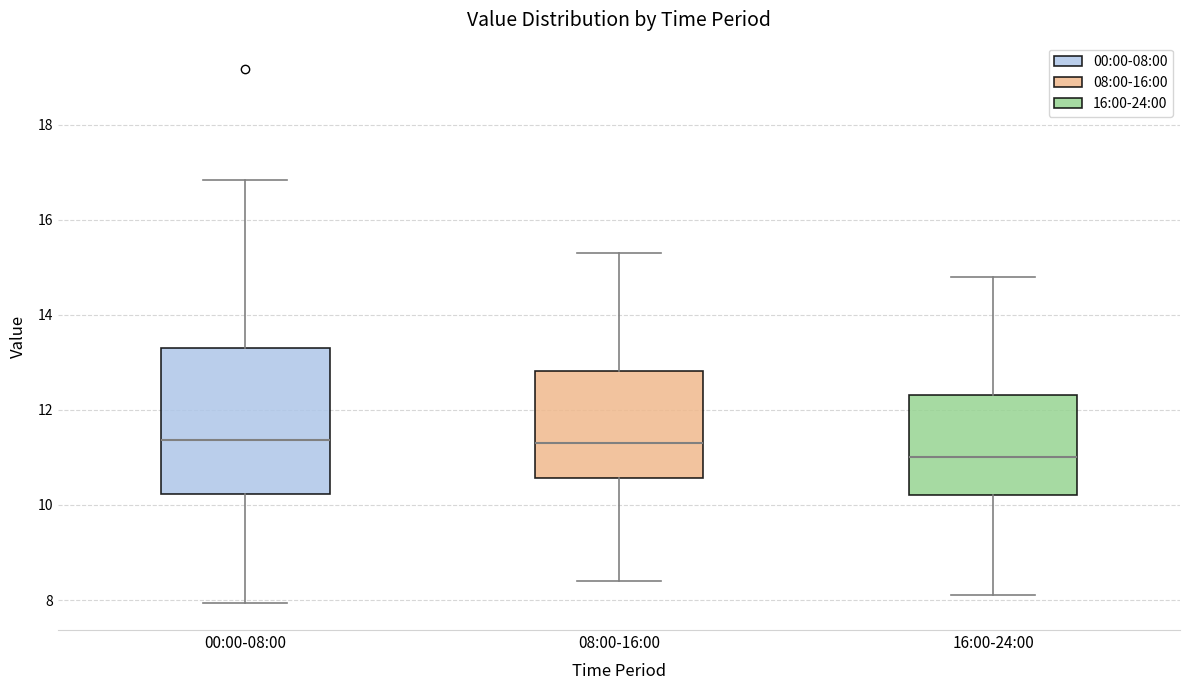

Reading left to right, read every box against the y-axis: the position of its median line, the range the box covers, and the ends of its whiskers. The values are not printed on the chart, so give them approximately, as read against the axis.

00:00-08:00: median 11.4, box 10.2 to 13.4, whiskers 8.0 to 16.8
08:00-16:00: median 11.4, box 10.6 to 12.8, whiskers 8.4 to 15.4
16:00-24:00: median 11.0, box 10.2 to 12.4, whiskers 8.2 to 14.8